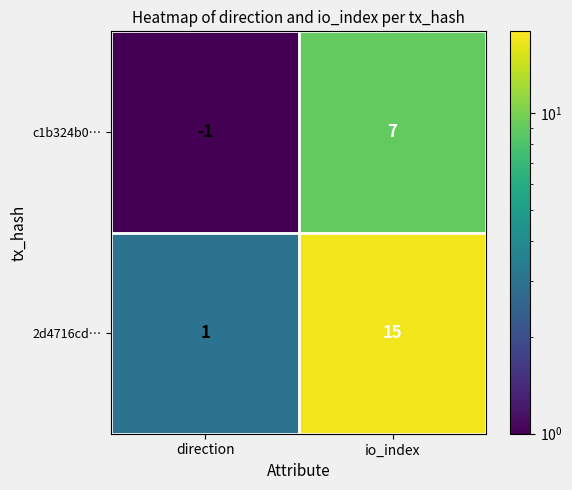

What is the total value across all series at io_index?

22